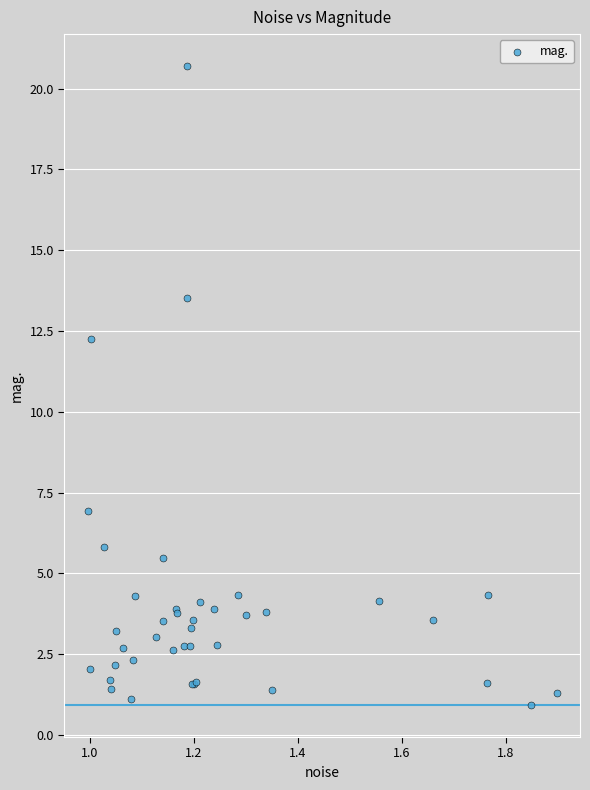

What Y value in the scatter plot is closest to 10?

12.3